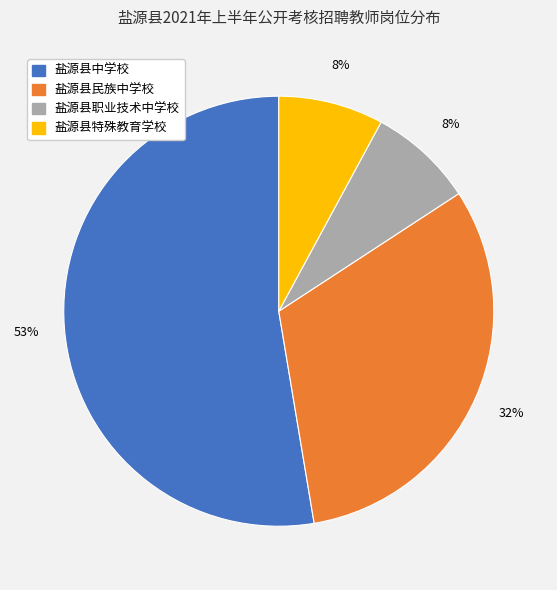

Is there any slice that represents more than half of the pie?

Yes